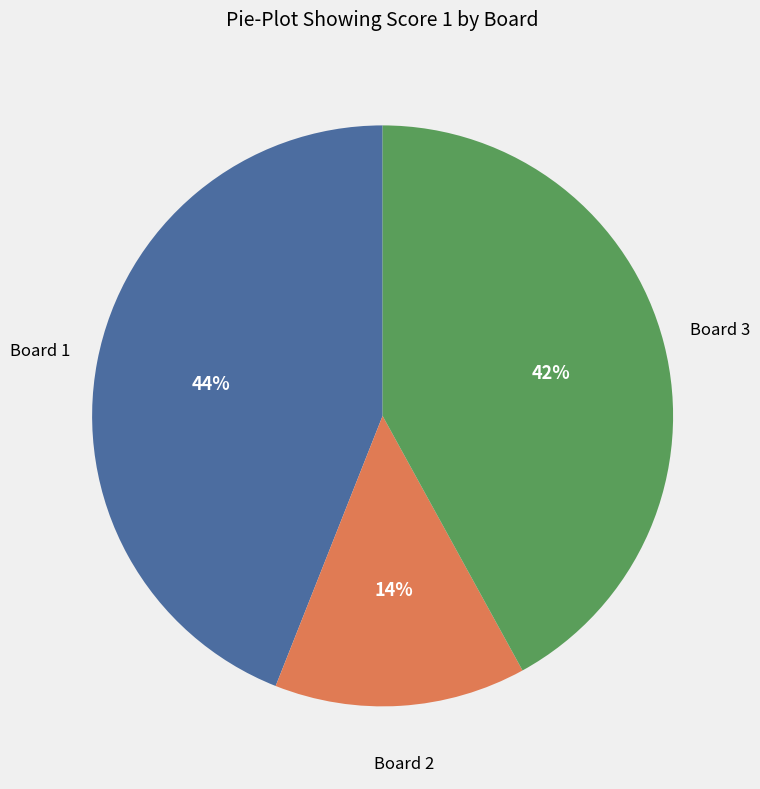

To the nearest percent, what is the average slice percentage?

33%